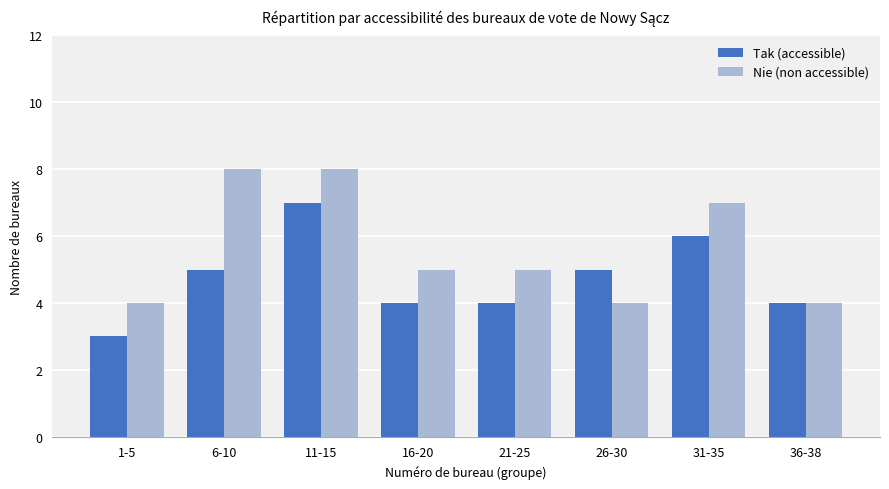

How many groups of bars are there?

8